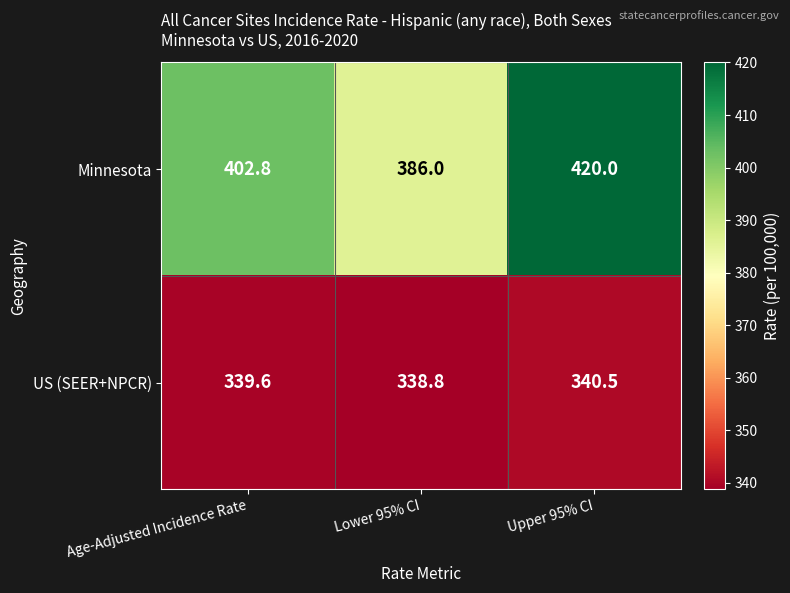

Which series has the largest total across all categories?

Minnesota